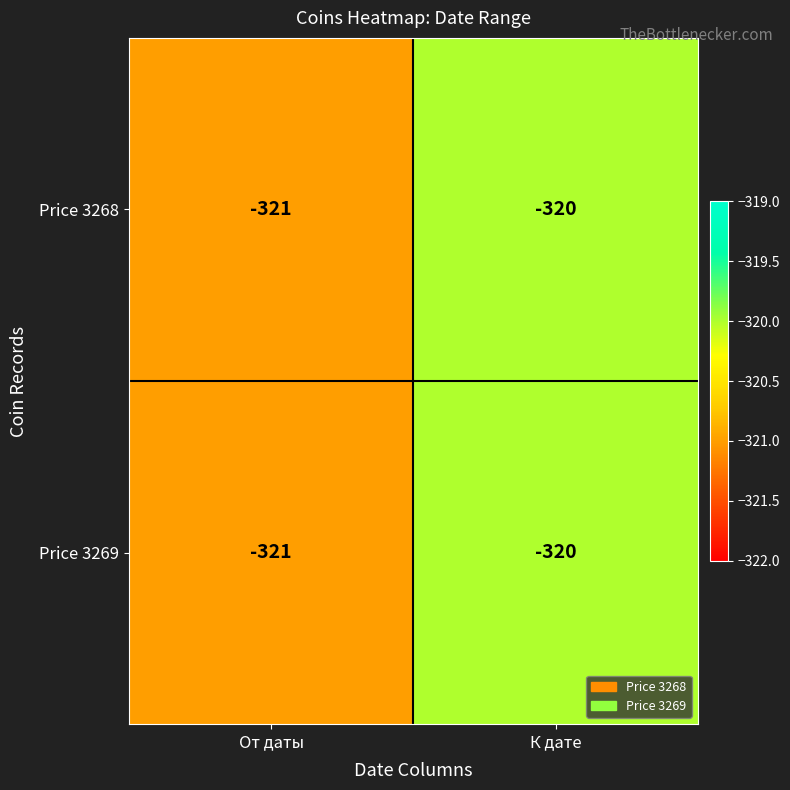

Is it true that Price 3268 equals -163 at К дате?

False